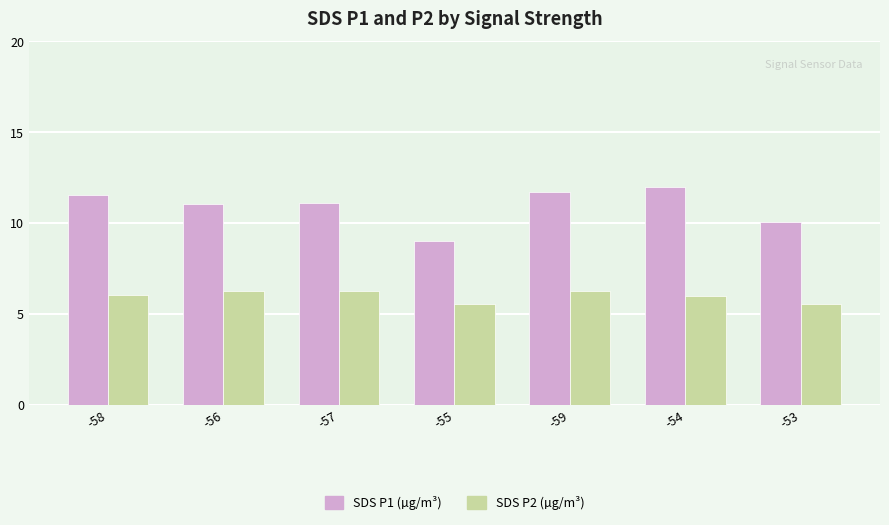

What is the difference between the highest and lowest values at -59?

5.5